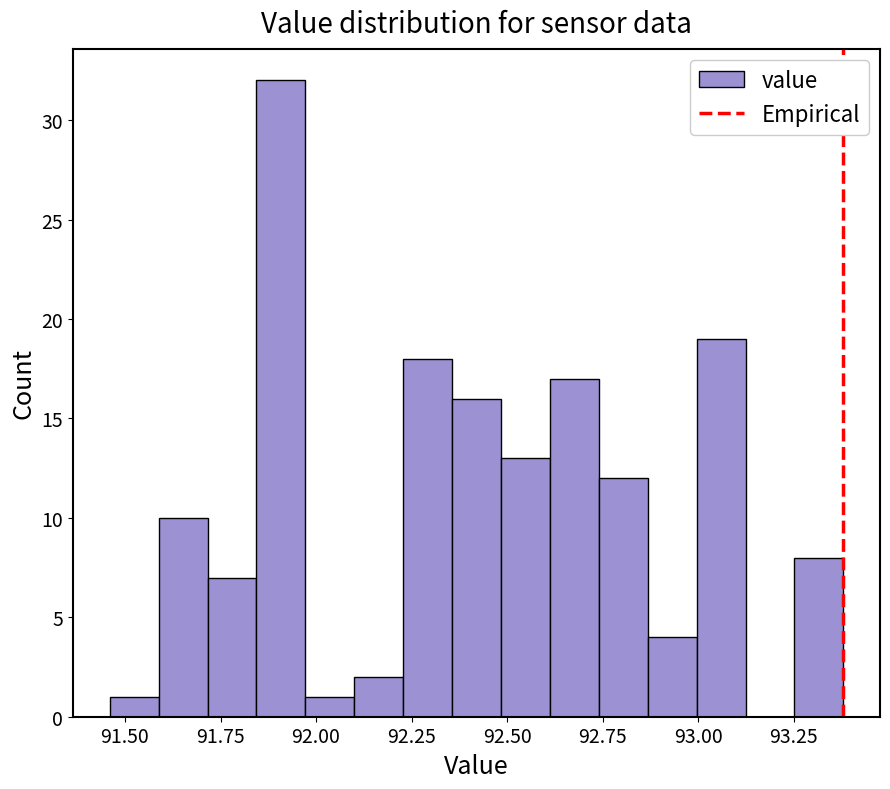

Around what value on the x-axis is the tallest bar? Give the approximate position of its centre, as read against the axis.

91.90